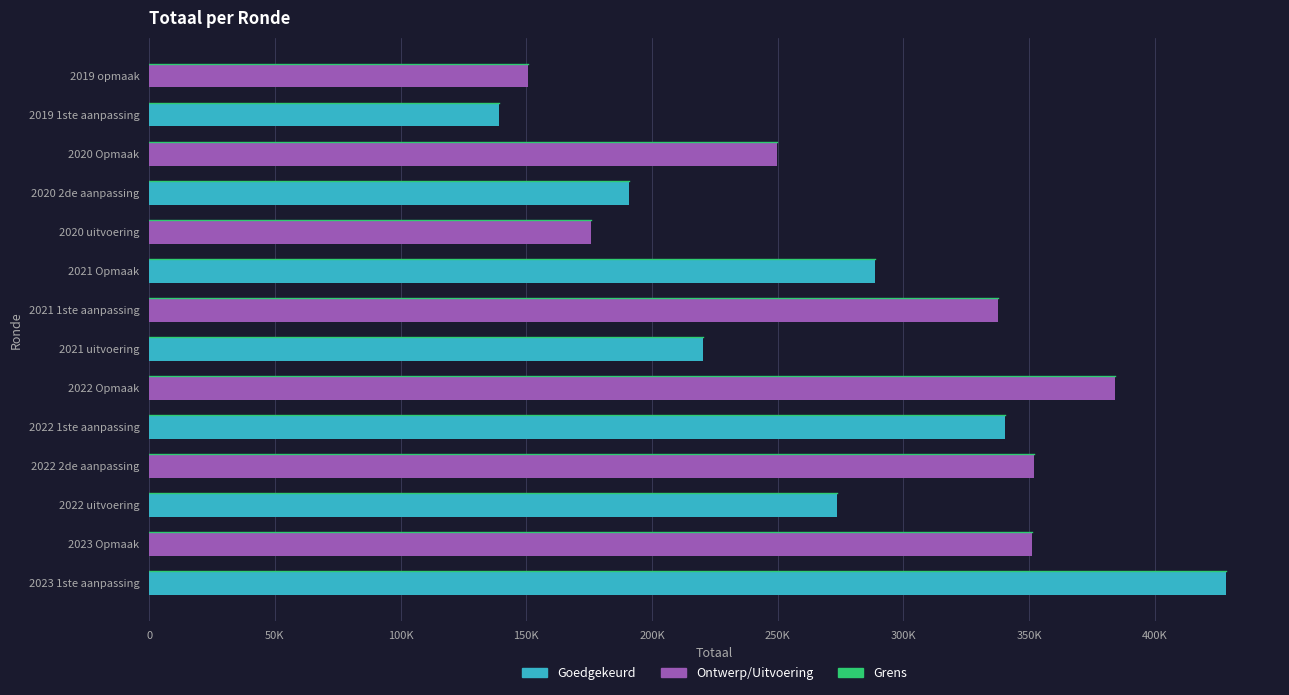

Does the chart contain any negative values?

No